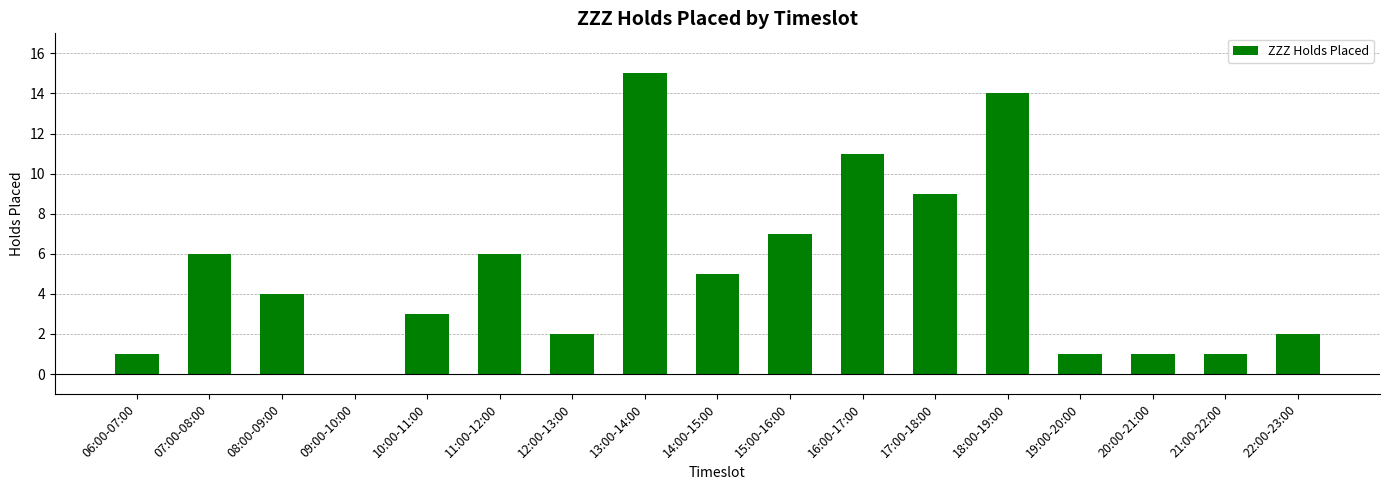

What is the sum of all values?

88